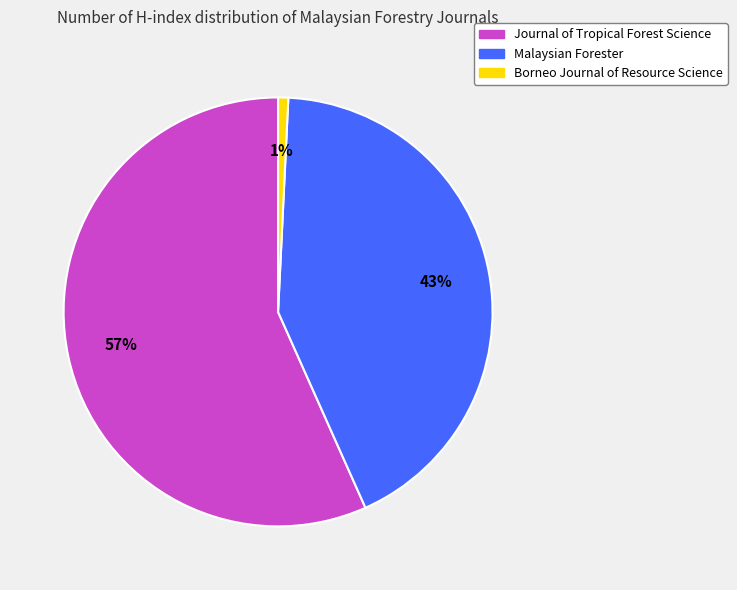

To the nearest percent, what is the average slice percentage?

33%